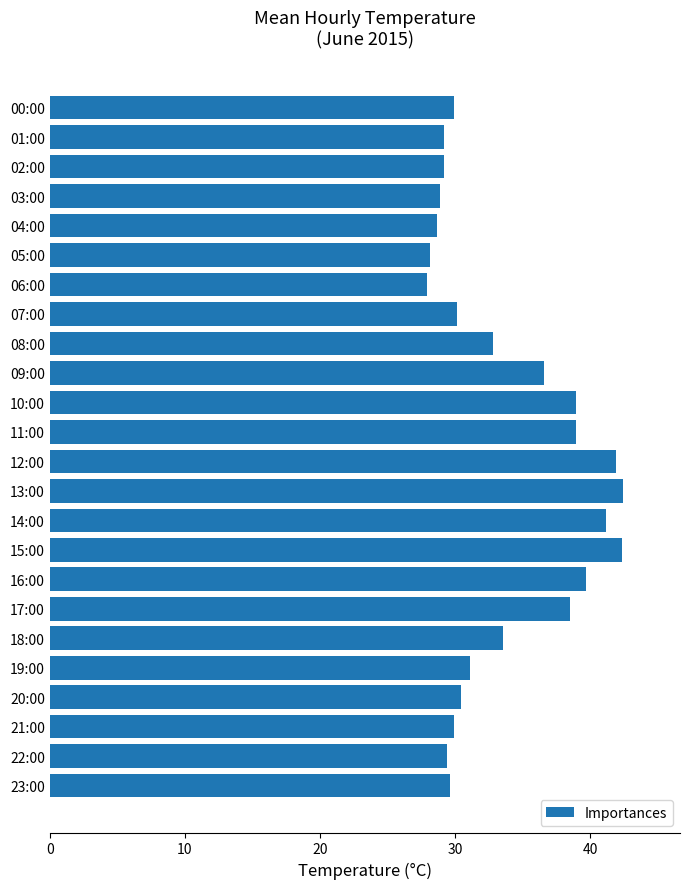

What is the minimum value shown in the chart?

27.9